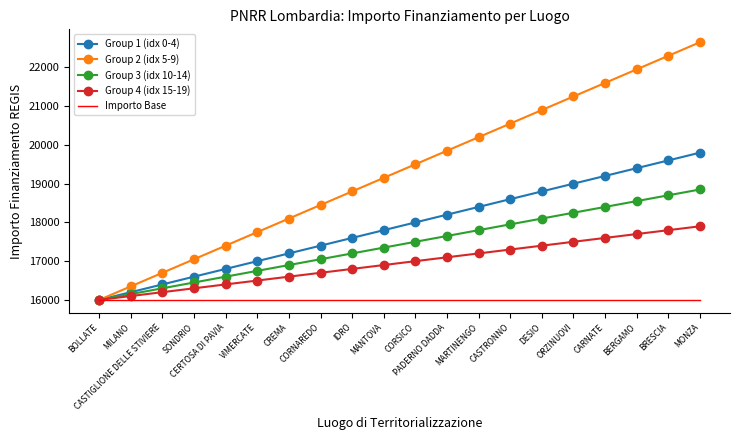

What is the spread (max minus min) of values at MONZA?

6650